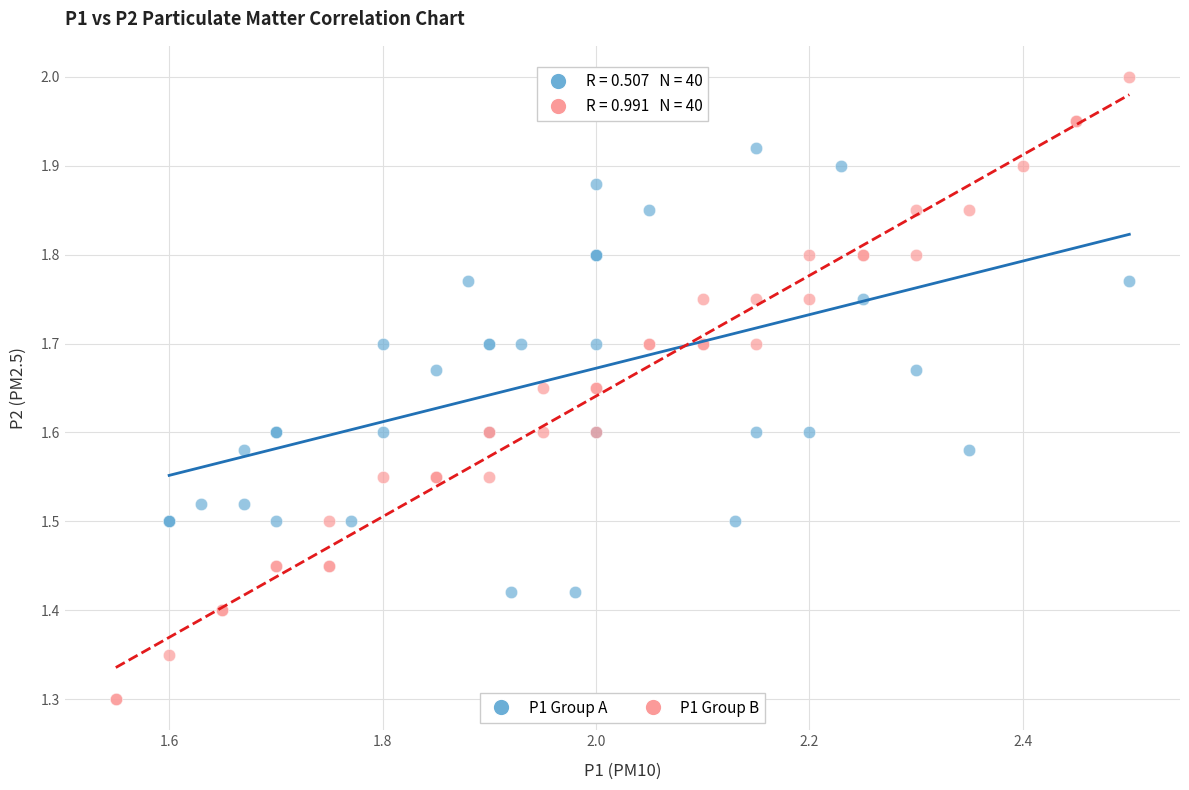

Which series contains the lowest Y value?

P1 Group B